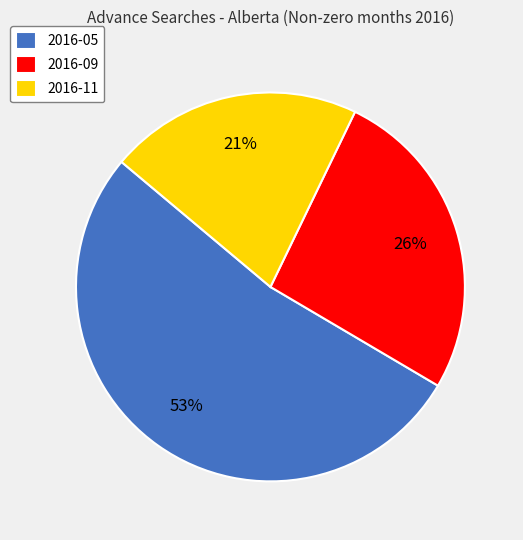

Do 2016-09 and 2016-11 together represent more than half of the pie?

No